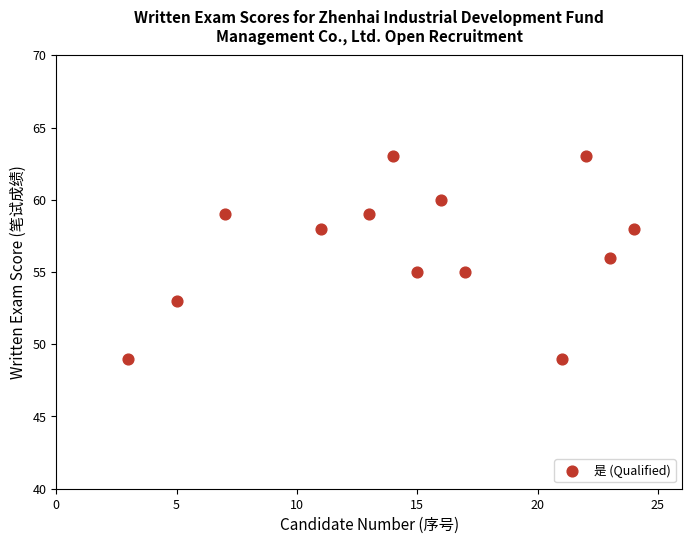

What is the range of X values (max minus min)?

21